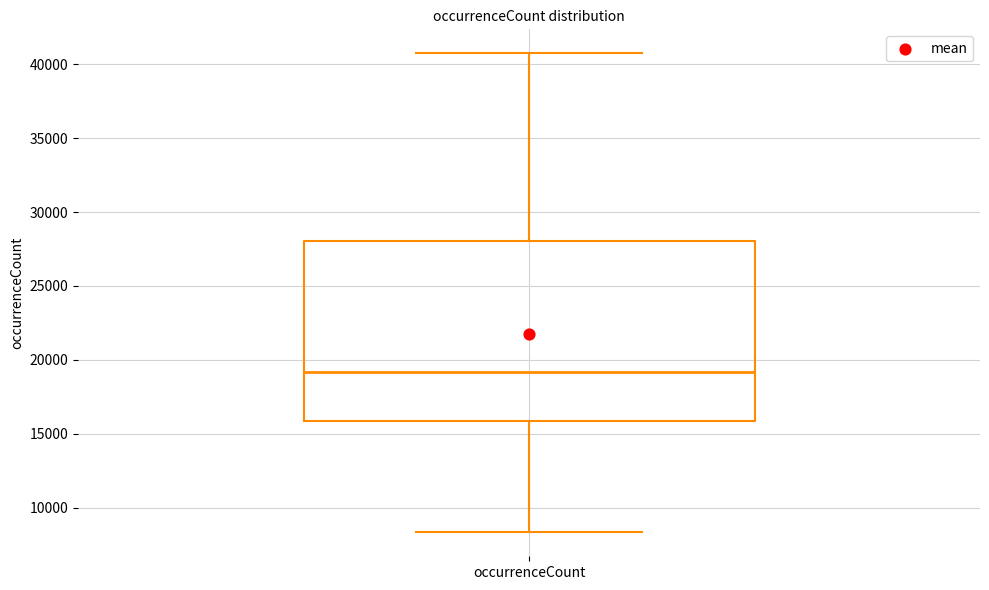

Transcribe this box plot: give where the median line is, the range the box spans, and where the two whiskers end, as read against the y-axis. The values are not printed on the chart, so give them approximately, as read against the axis.

median 19000, box 16000 to 28000, whiskers 8500 to 41000